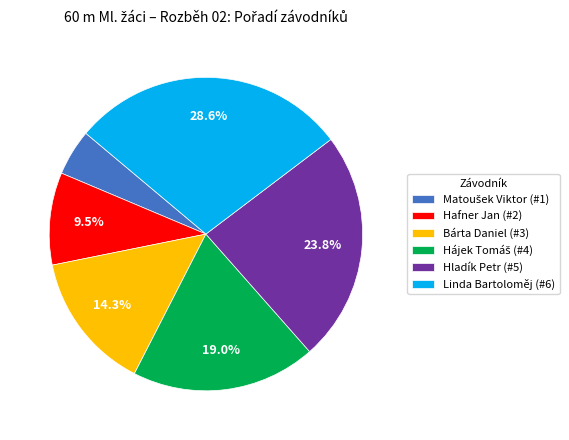

To the nearest percent, what is the combined percentage of Hafner Jan and Hladík Petr?

33%